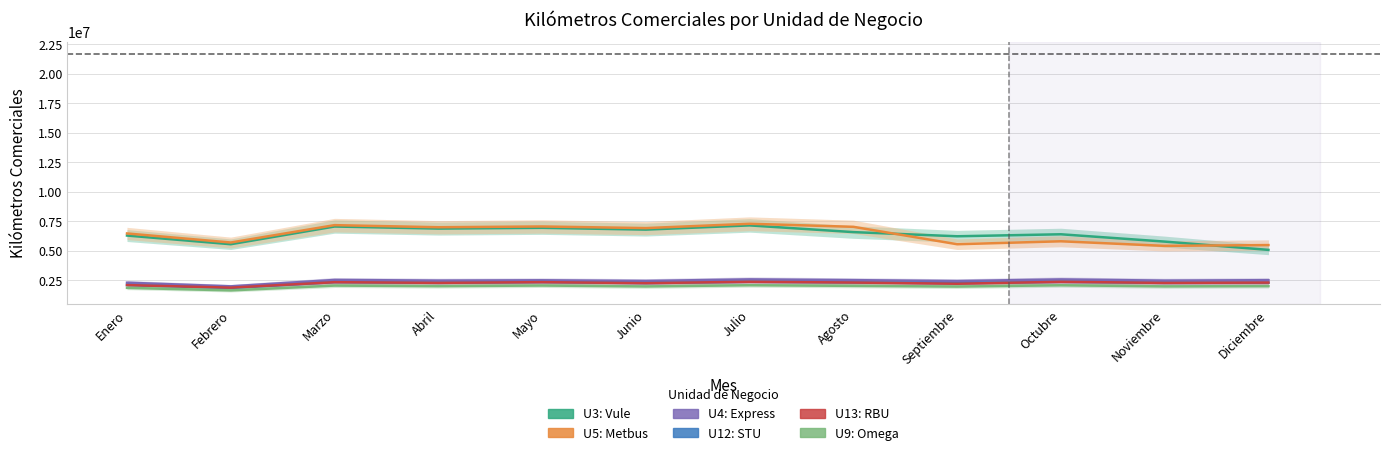

Reading left to right, what are all the values shown in this chart?

U3: Vule: 6285900	5550800	7052114	6876006	6940749	6789035	7145809	6576936	6224059	6393318	5772976	5071318
U5: Metbus: 6462828	5695119	7167693	6988823	7054597	6916637	7283798	7025383	5549244	5799439	5411733	5478332
U4: Express: 2290163	1981955	2524385	2469186	2494366	2437450	2571746	2506822	2429037	2567700	2465893	2504078
U12: STU: 2092928	1836565	2336972	2275454	2342555	2255988	2369470	2311594	2241160	2366480	2274224	2289727
U13: RBU: 2086791	1871205	2333673	2276893	2337068	2251662	2370072	2303404	2202242	2366935	2273549	2301356
U9: Omega: 1852727	1638373	2047048	1997531	2050811	1974594	2076052	2022580	1964385	2073149	1979350	2000007